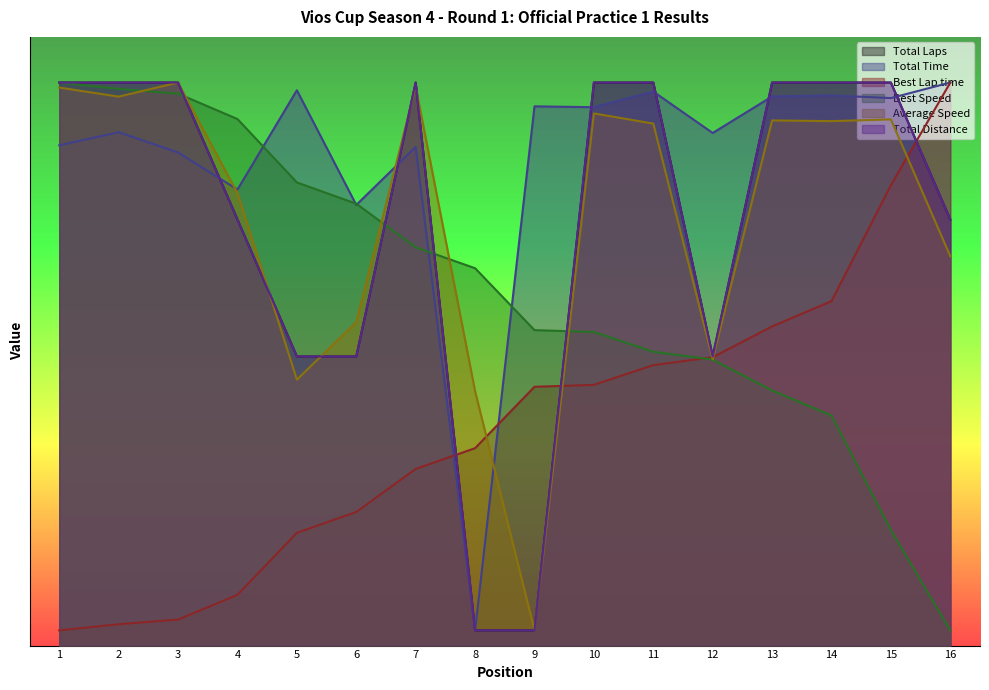

In Total Laps, how many points are higher than both neighbors (excluding endpoints)?

1